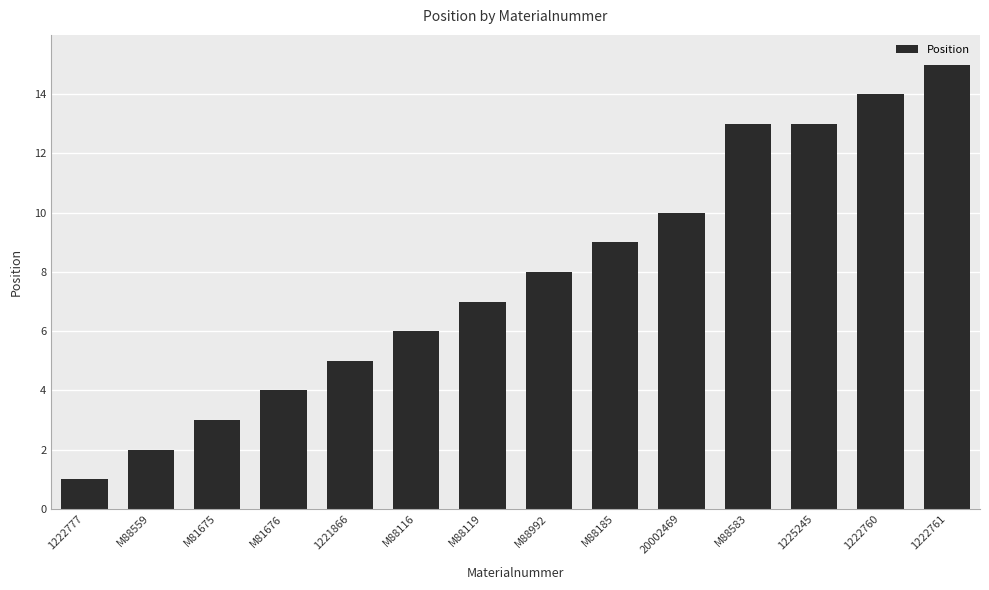

True or false: the data shows 2 at M88116.

False